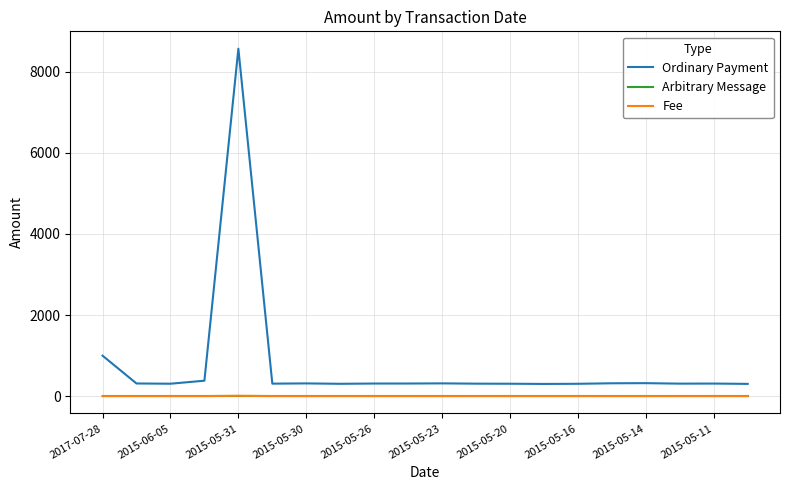

Which series has the widest spread of values?

Ordinary Payment